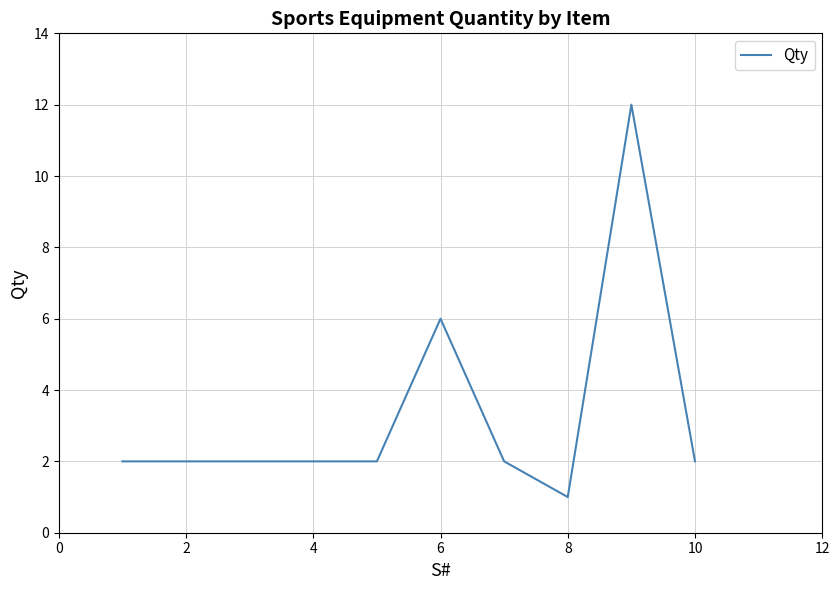

What is the difference between the maximum and minimum values?

11